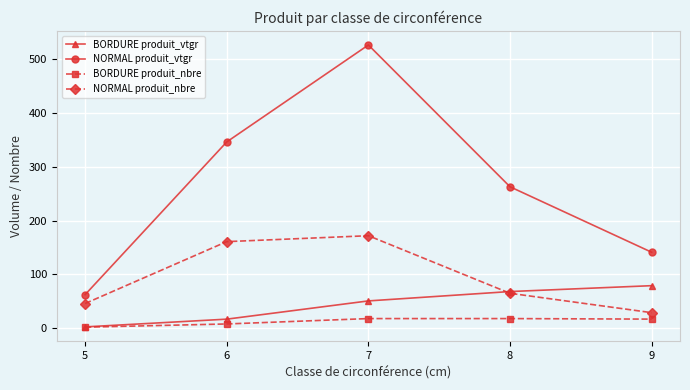

What is the value of the BORDURE produit_nbre point at the 3rd from the left?

18.0